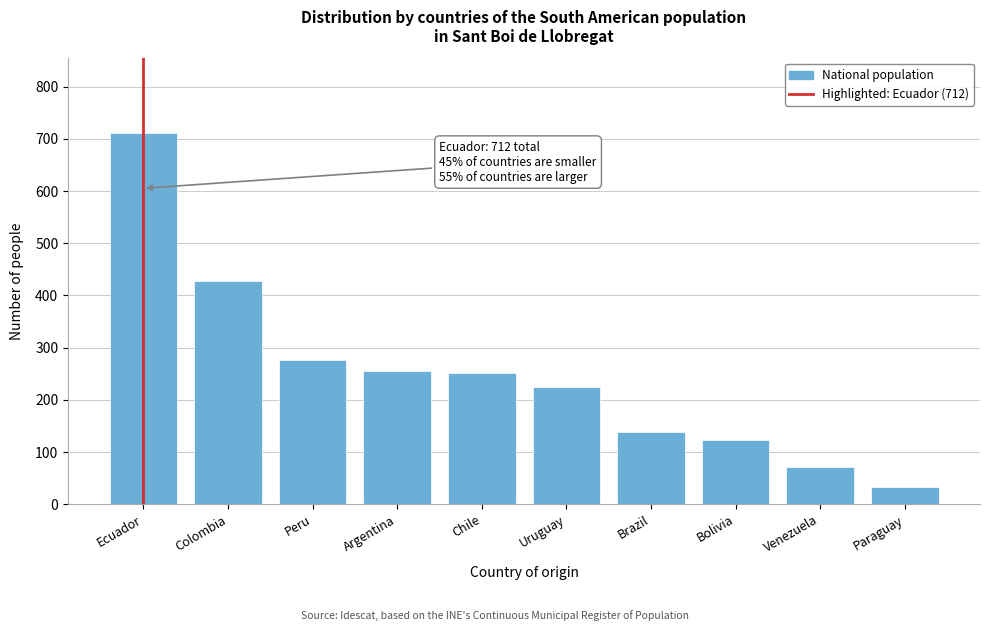

Reading left to right, what are all the values shown in this chart?

Ecuador=712	Colombia=427	Peru=276	Argentina=256	Chile=252	Uruguay=225	Brazil=139	Bolivia=123	Venezuela=71	Paraguay=33